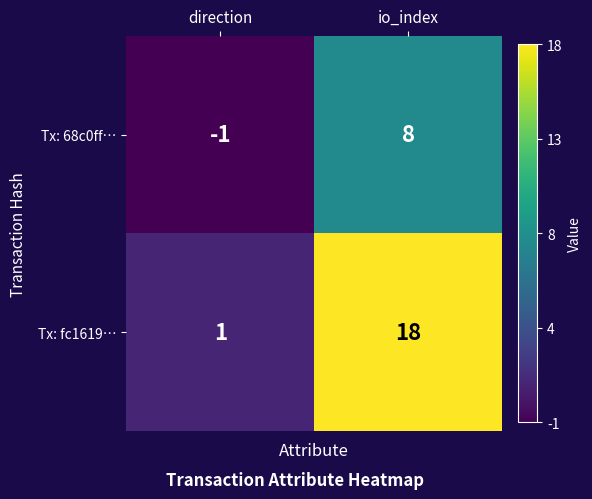

Is it true that Tx: 68c0ff… equals -1 at direction?

True